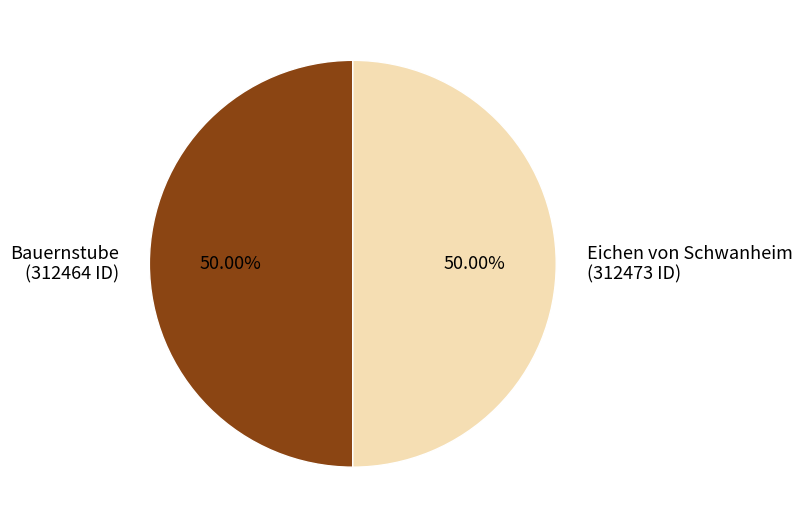

Which category has the smallest portion of the pie?

Bauernstube